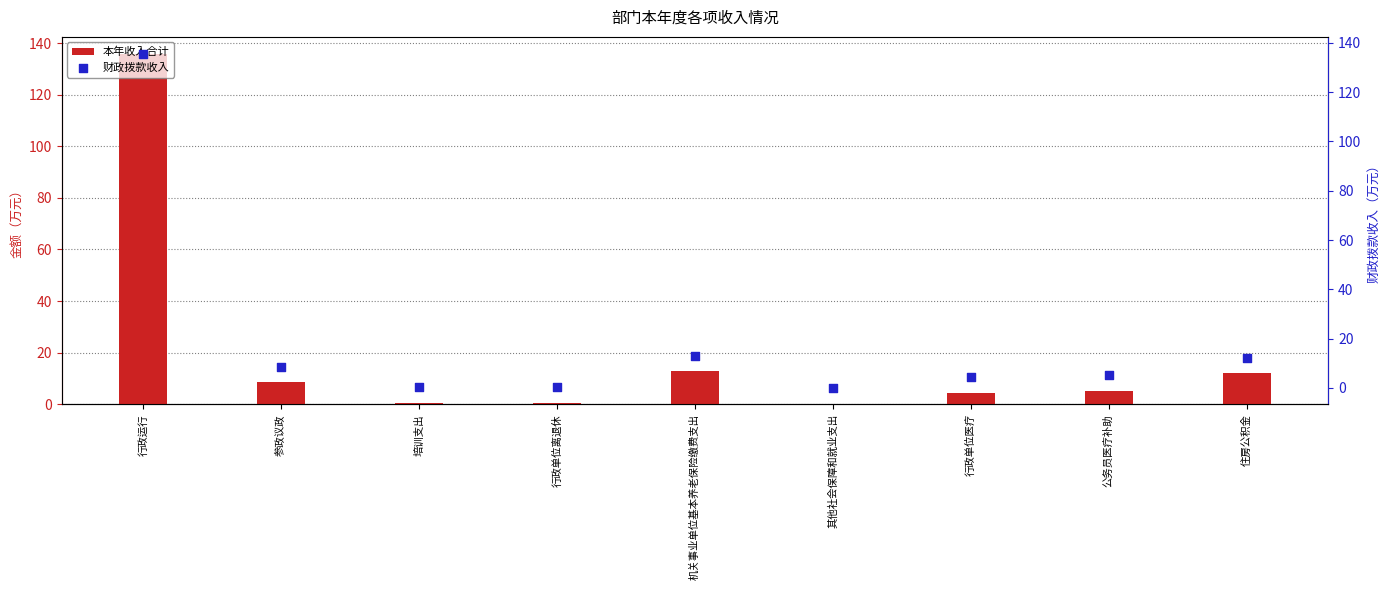

Which series contains the lowest Y value?

本年收入合计